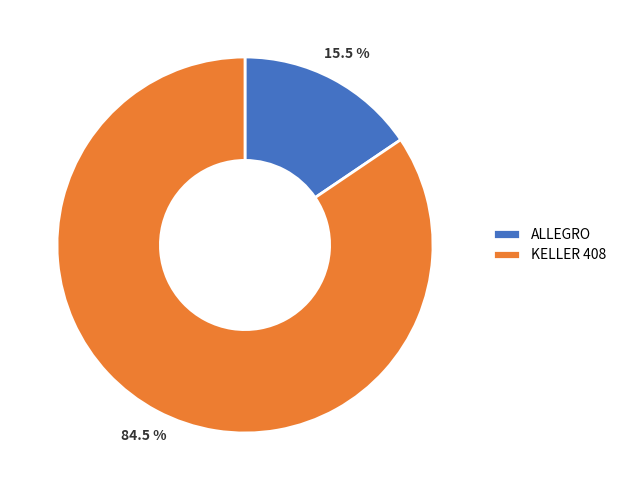

The KELLER 408 slice represents 99% of the pie. True or false?

False